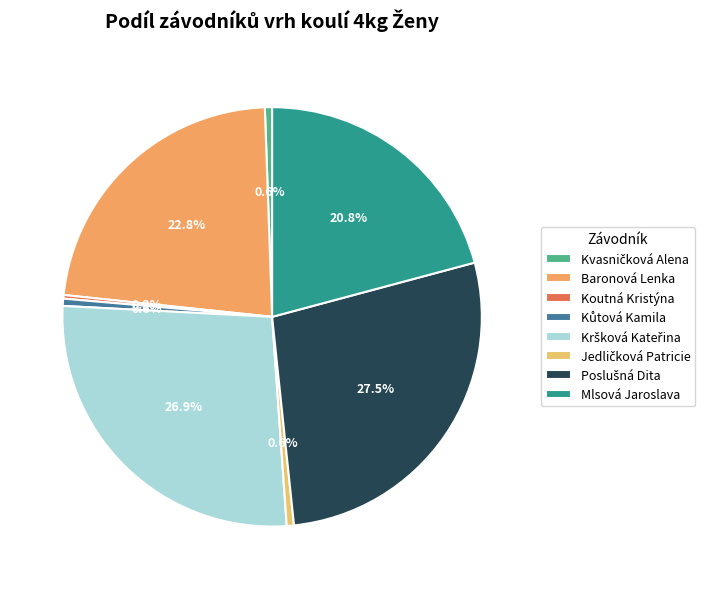

Count the number of slices in the pie.

8